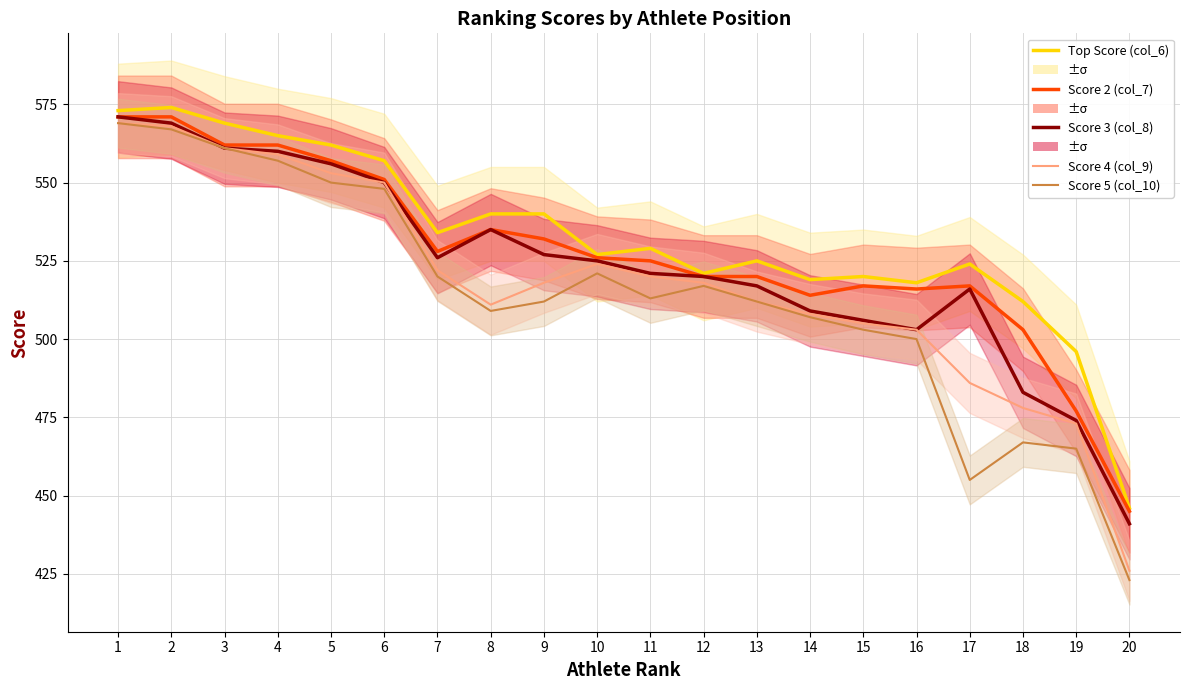

What is the maximum value shown in the chart?

574